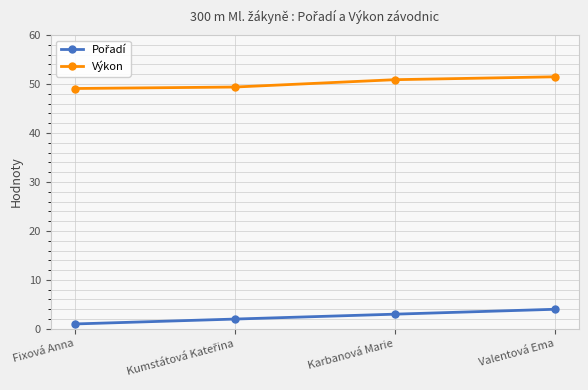

What is the difference between the second highest and second lowest values in the Výkon series?

1.5